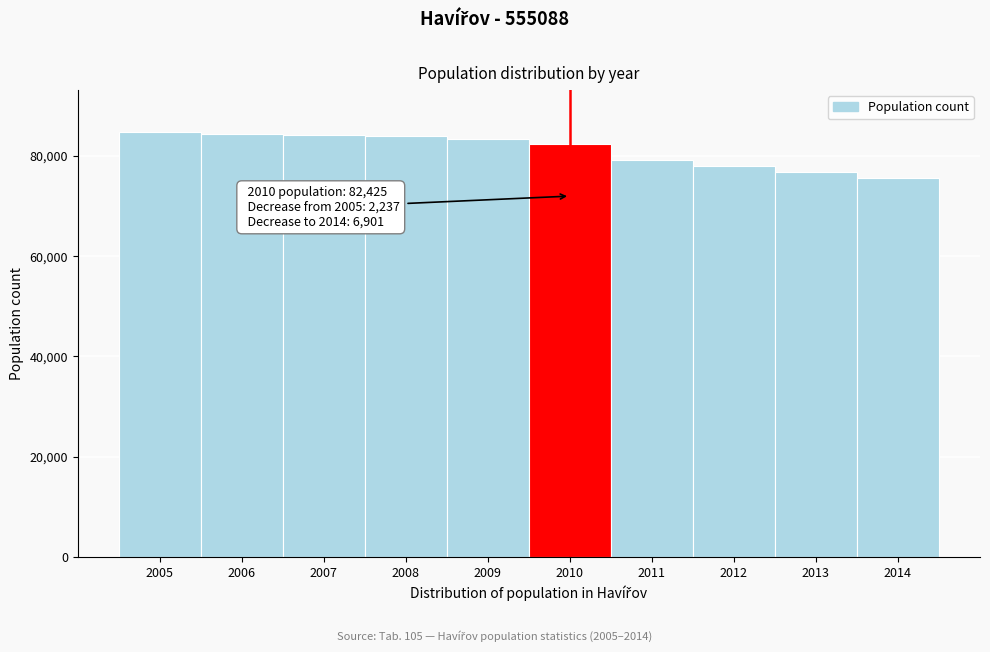

What is the maximum value shown in the chart?

84662